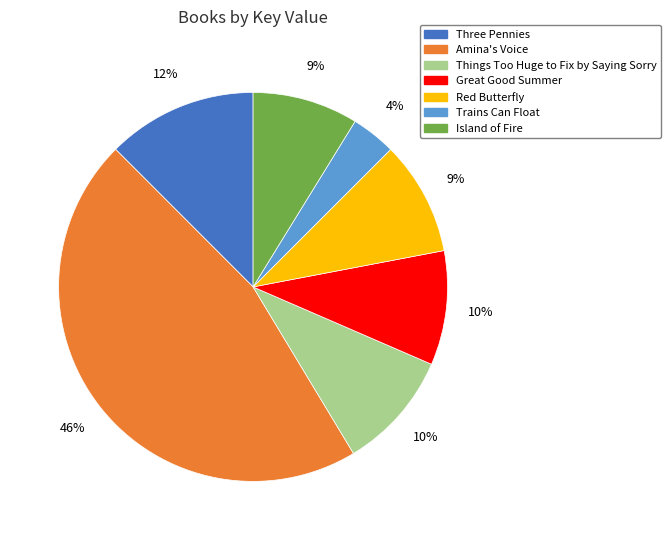

The Amina's Voice slice represents 32% of the pie. True or false?

False